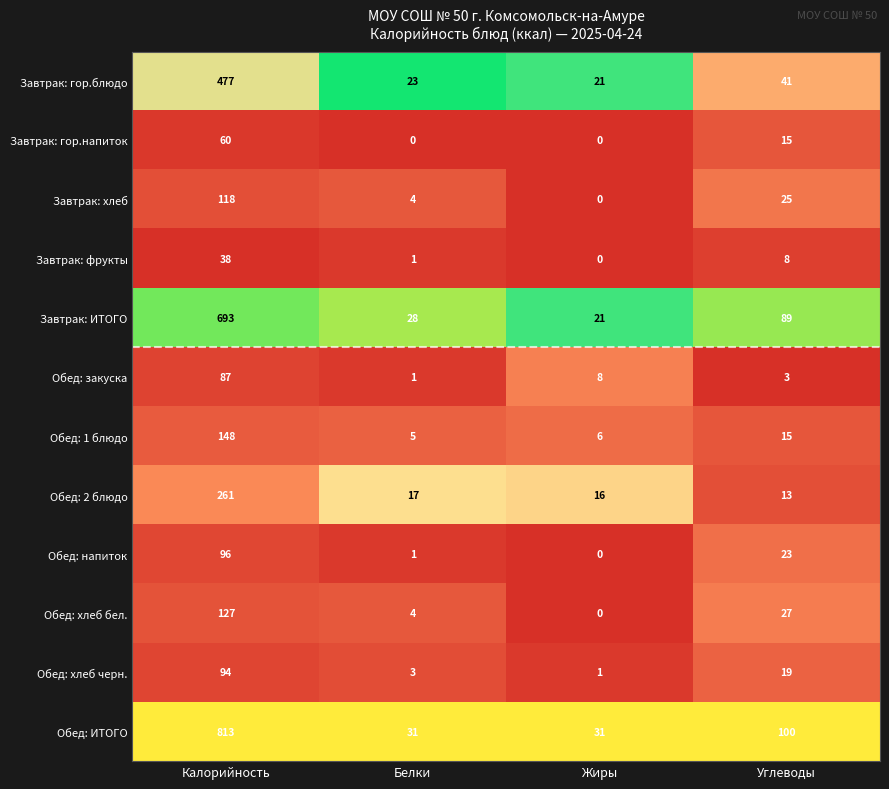

The Завтрак: ИТОГО series shows 693 at Калорийность. True or false?

True